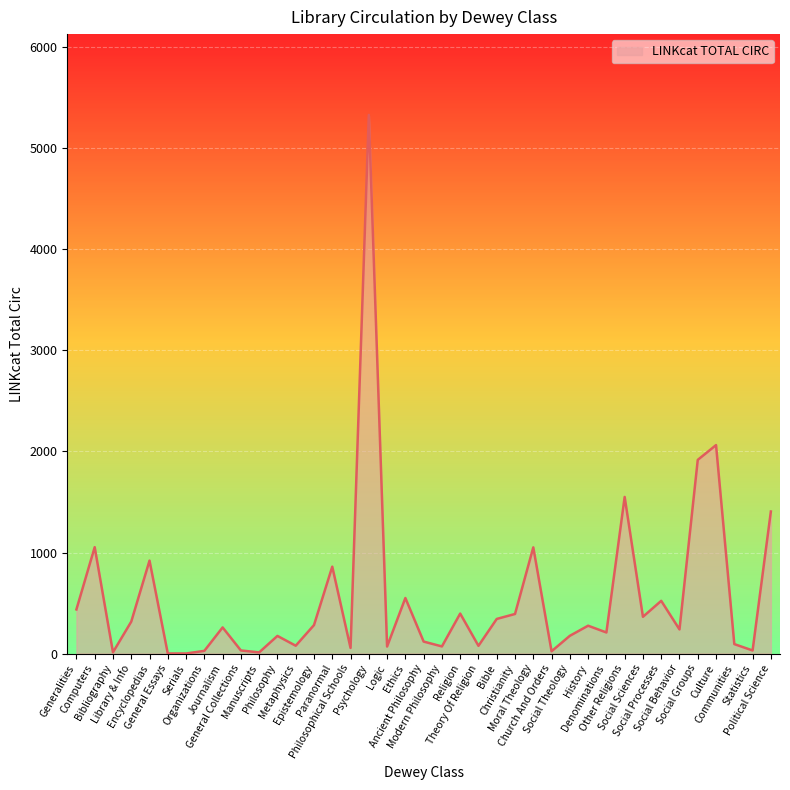

What is the approximate value at Church And Orders?

23